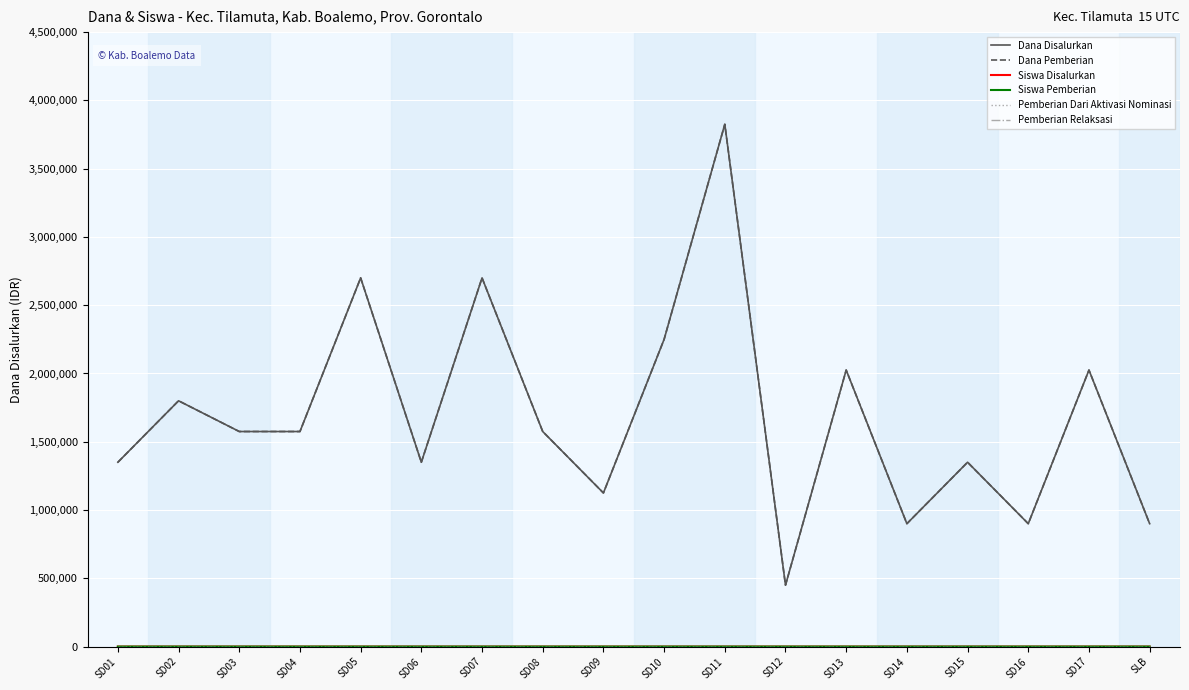

True or false: Pemberian Relaksasi has more than 2 points higher than both neighbors.

False